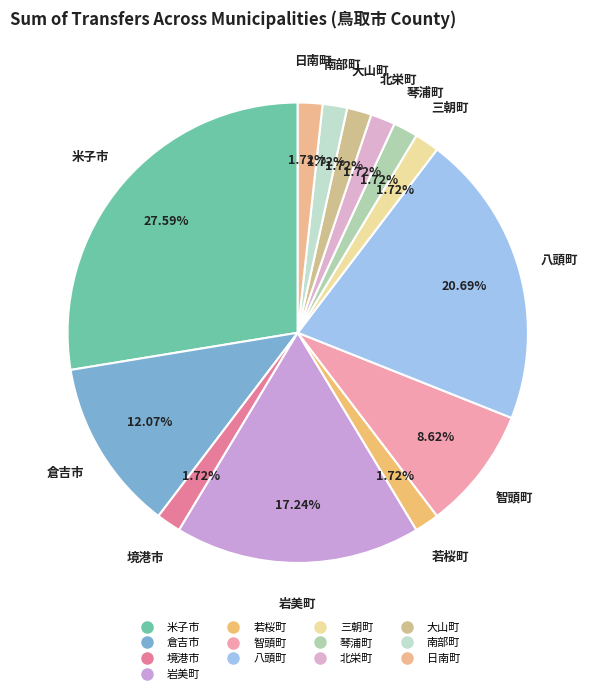

How many slices are in this pie chart?

13